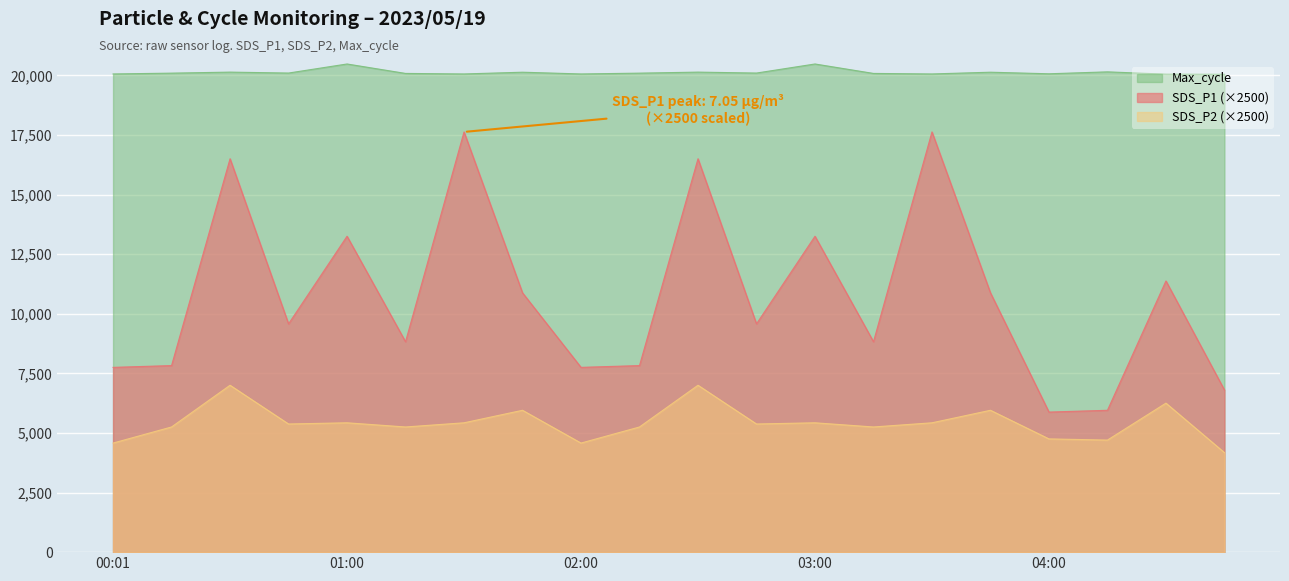

Where is SDS_P2 nearest to the value 5587?

01:00